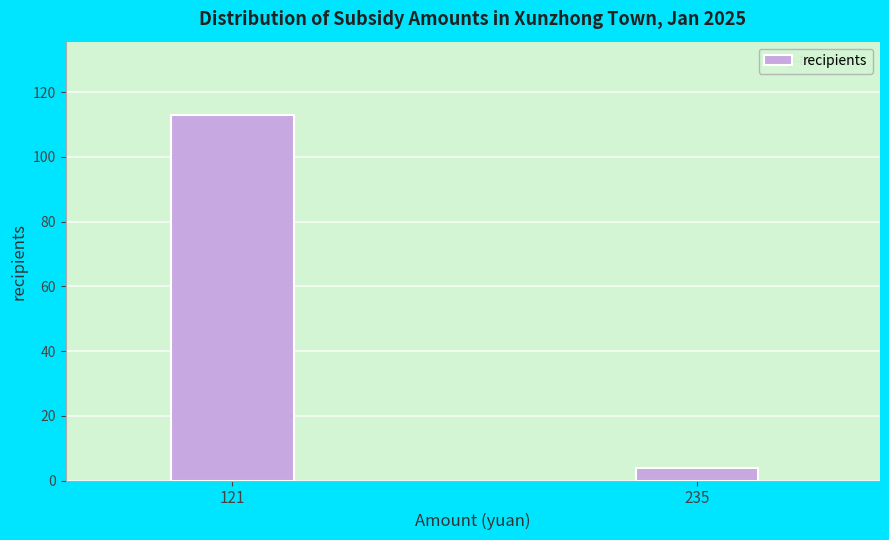

Reading right to left, transcribe all the data shown in this chart.

235=4	121=113